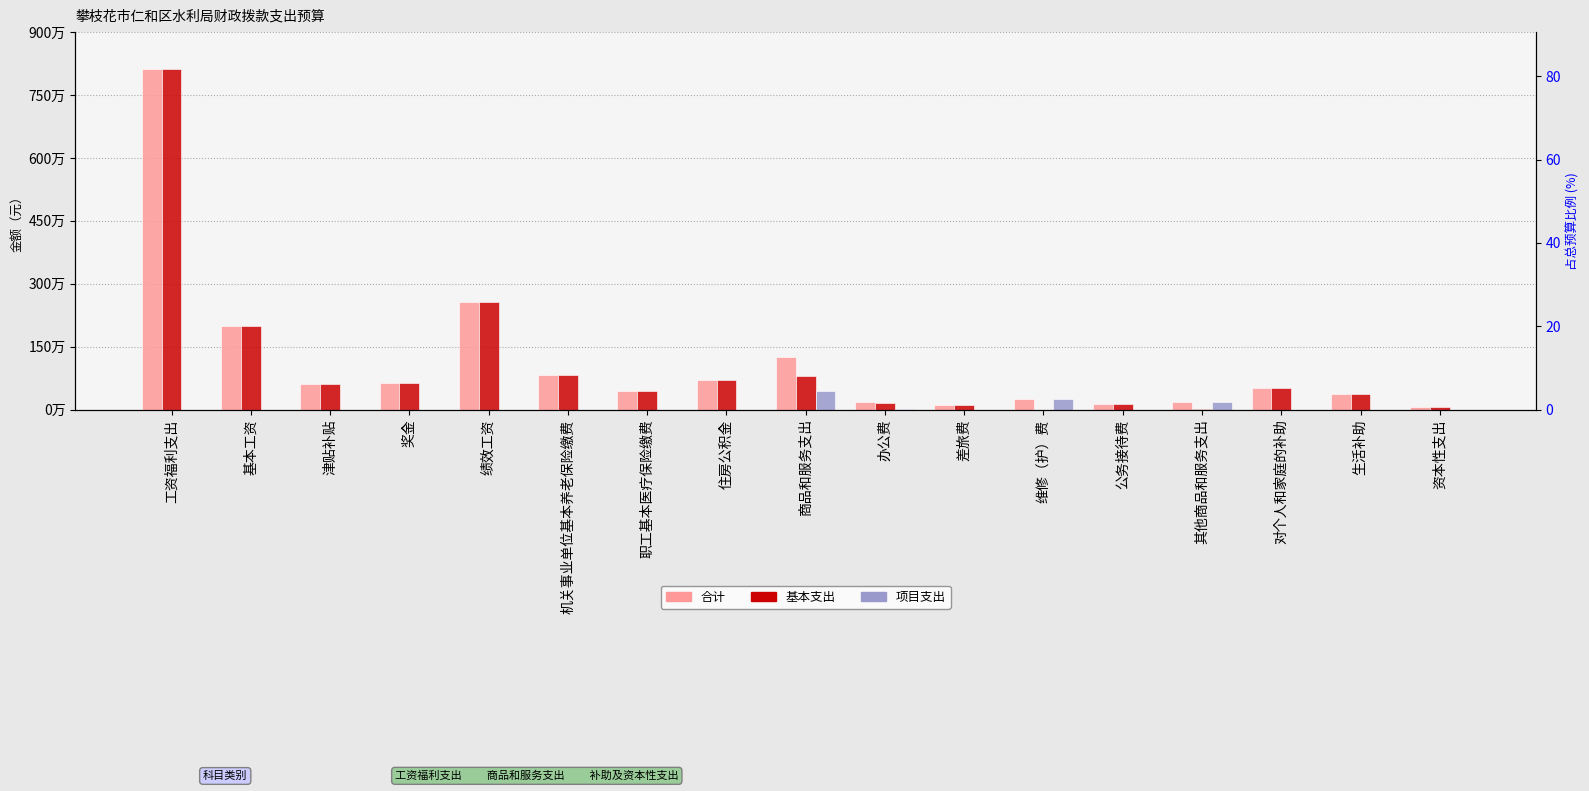

Which series changed the most between 对个人和家庭的补助 and 资本性支出?

合计